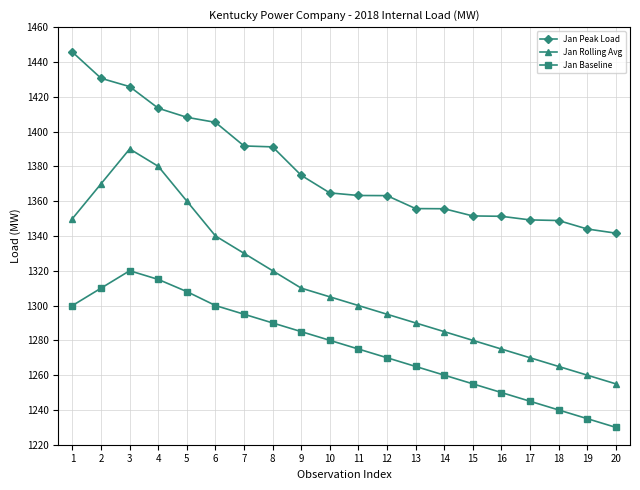

What is the difference between the Jan Baseline values at 3 and 7?

25.0